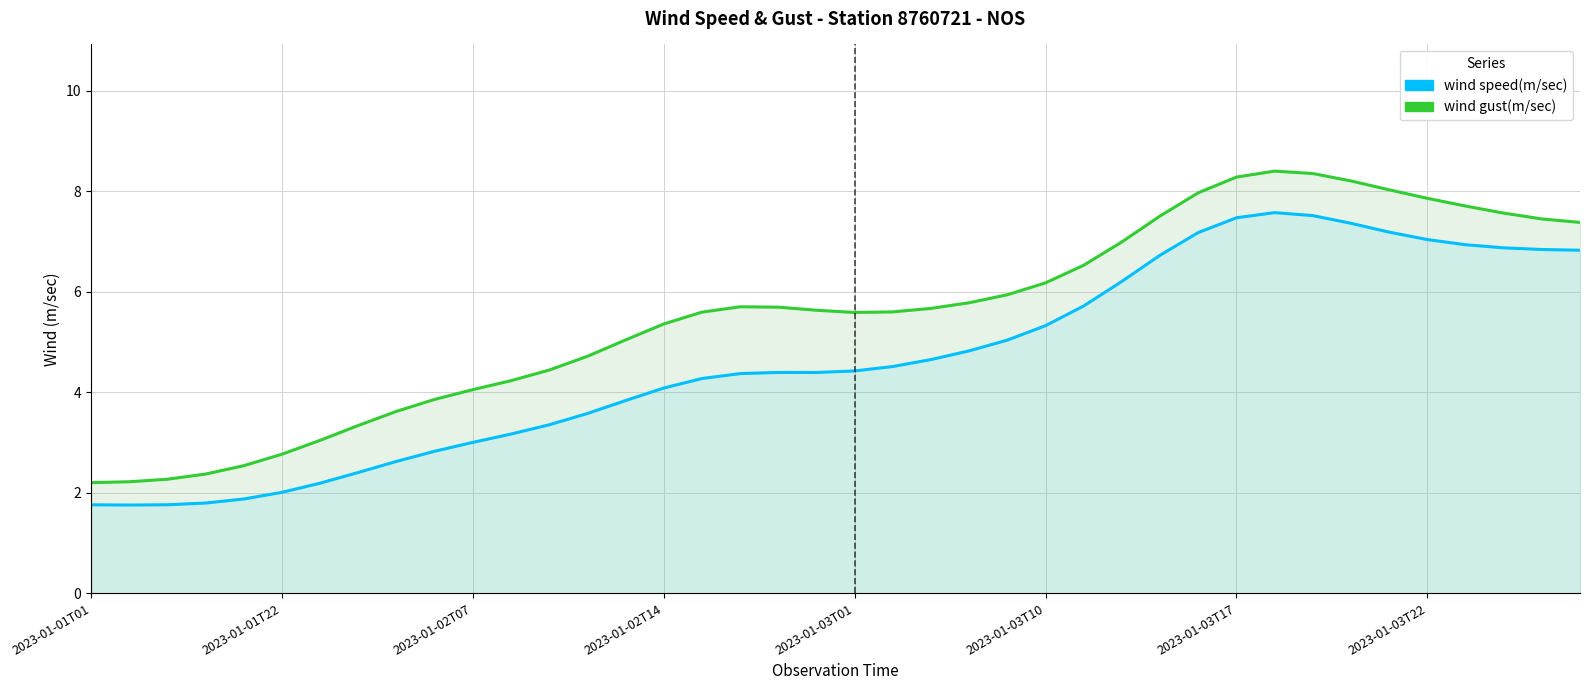

What is the difference between the second highest and minimum values in the wind gust(m/sec) series?

6.2